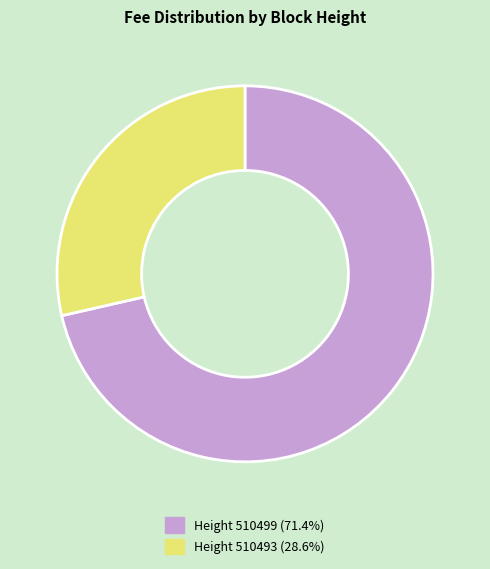

Does any single category account for the majority?

Yes